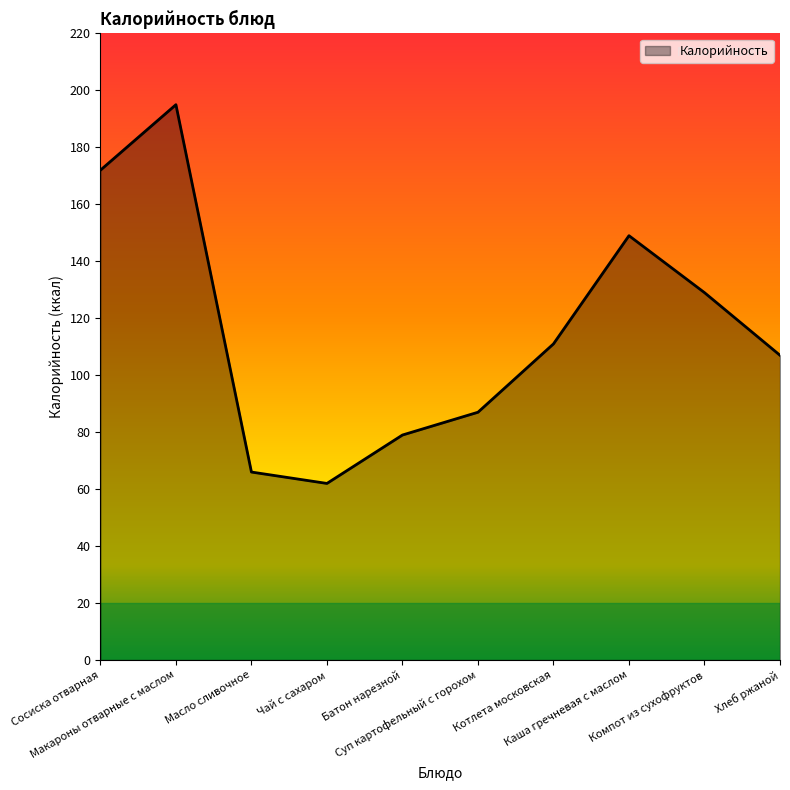

True or false: the data shows 18 at Масло сливочное.

False